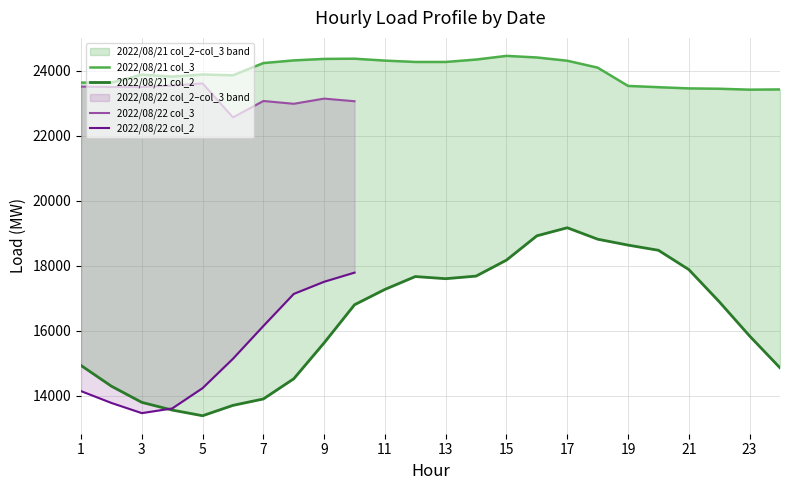

At how many categories does at least one series exceed 23350?

24